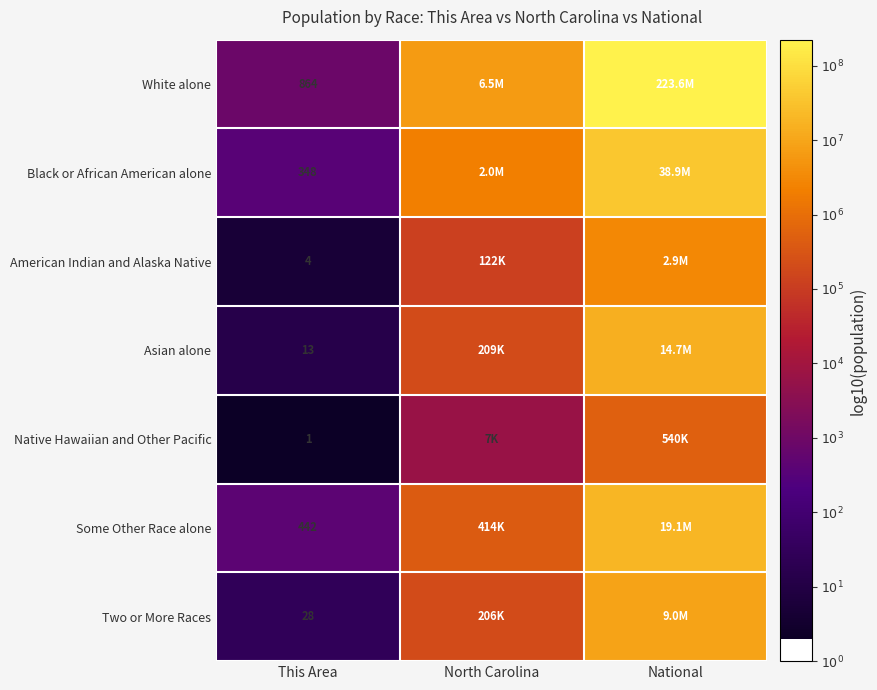

Which category has the highest value across all series?

National